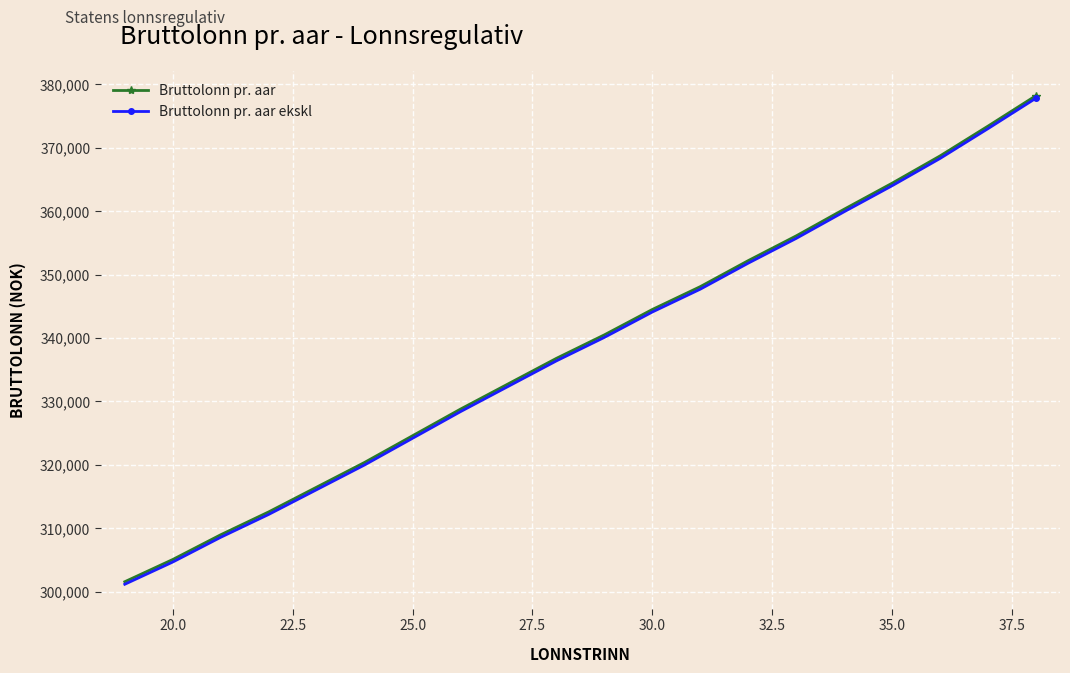

What is the sum of all Bruttolonn pr. aar ekskl values?

6766600